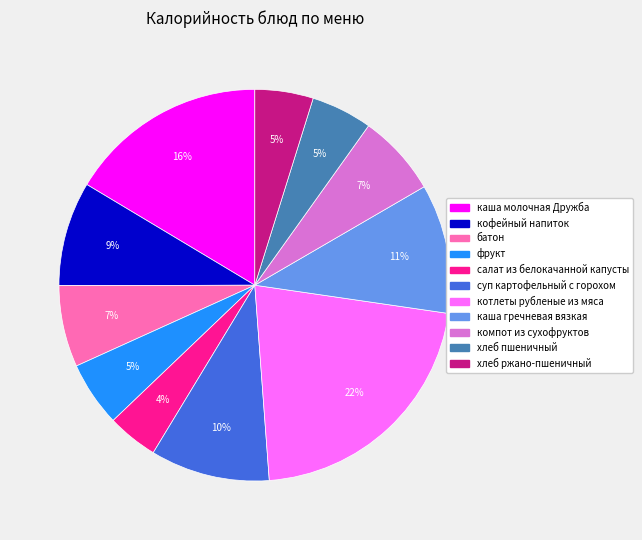

What percentage is the каша молочная Дружба slice, to the nearest percent?

16%